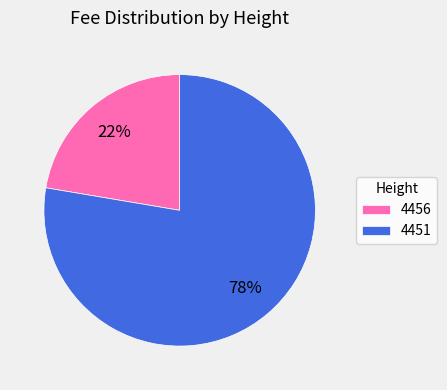

Which slice is the smallest?

4456